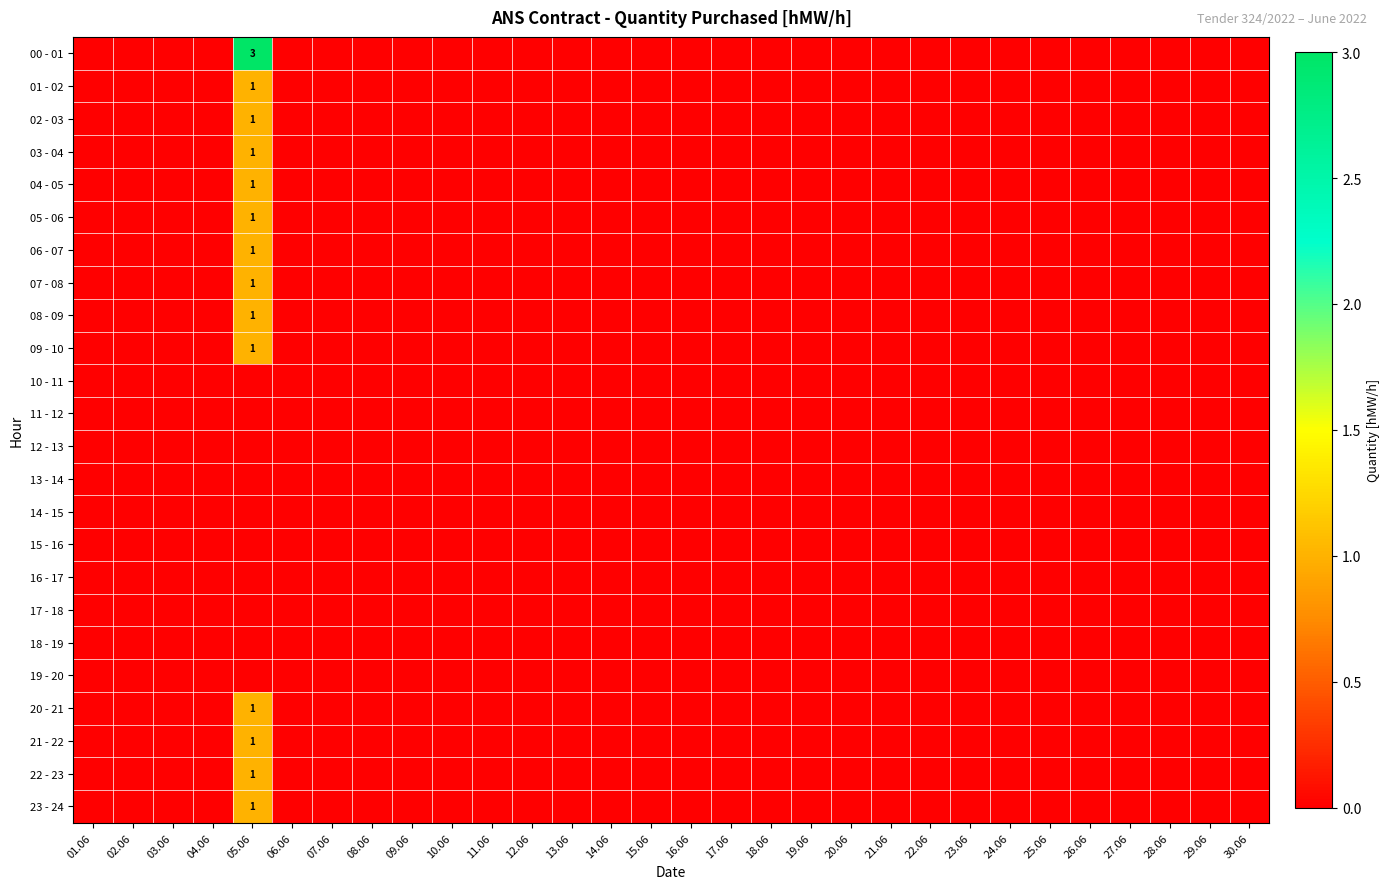

Which series has the widest spread of values?

00 - 01